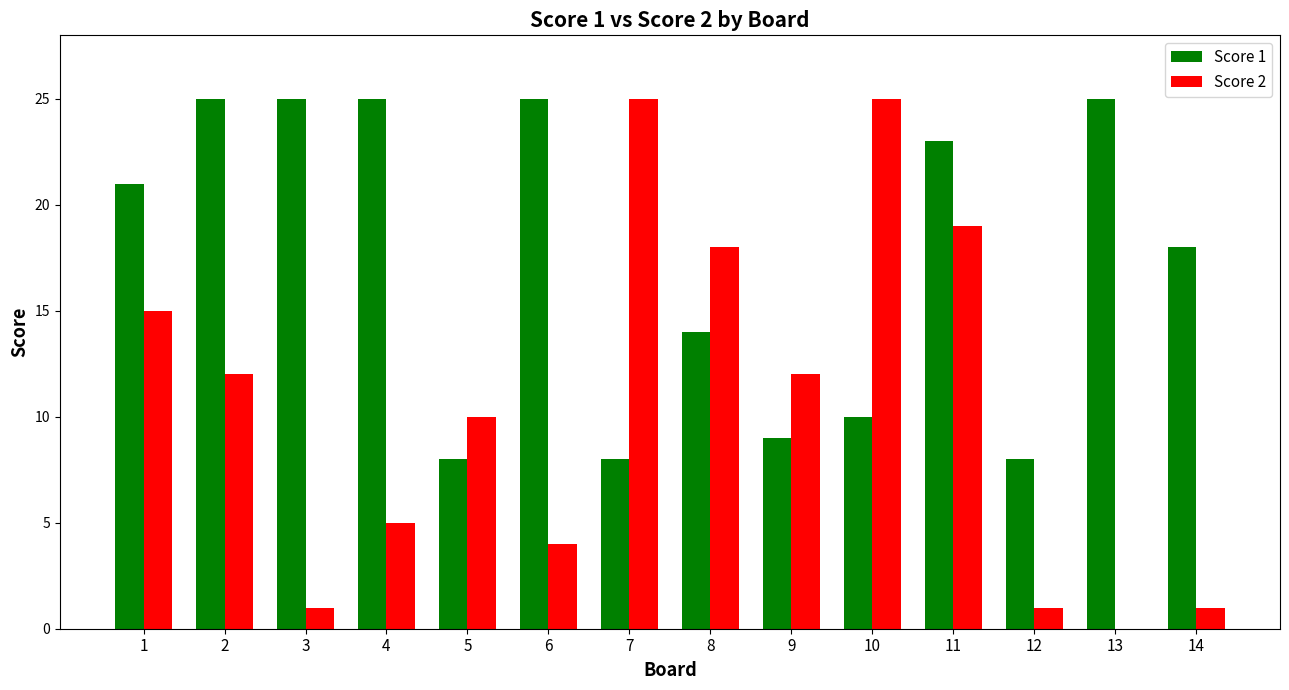

Which series changed the most between 2 and 7?

Score 1